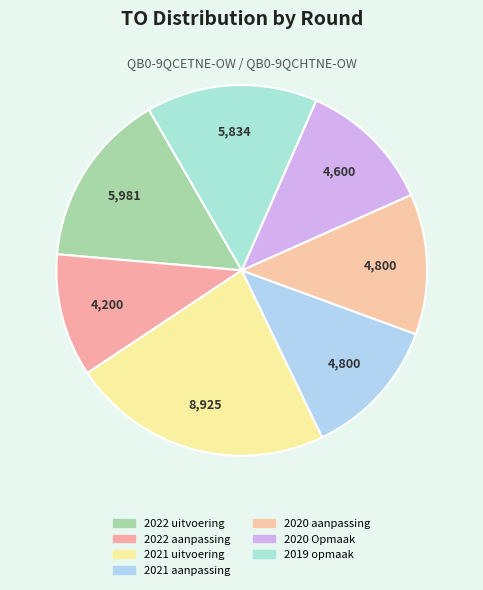

Which slice is the largest?

2021 uitvoering